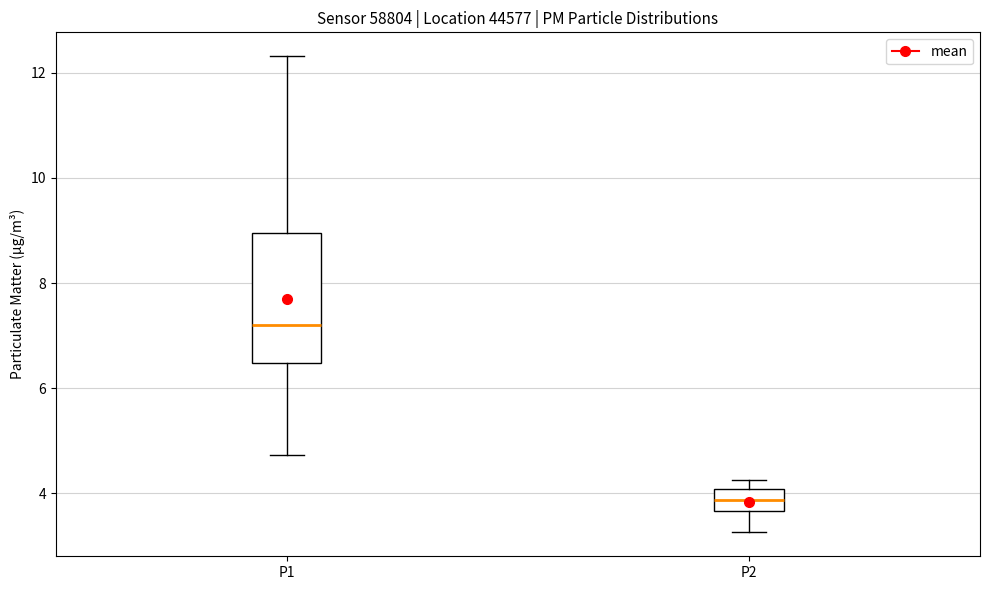

Reading left to right, transcribe this box plot: for each box, give where its median line is, the range the box spans, and where its two whiskers end, as read against the y-axis. The values are not printed on the chart, so give them approximately, as read against the axis.

P1: median 7.2, box 6.4 to 9.0, whiskers 4.8 to 12.4
P2: median 3.8, box 3.6 to 4.0, whiskers 3.2 to 4.2